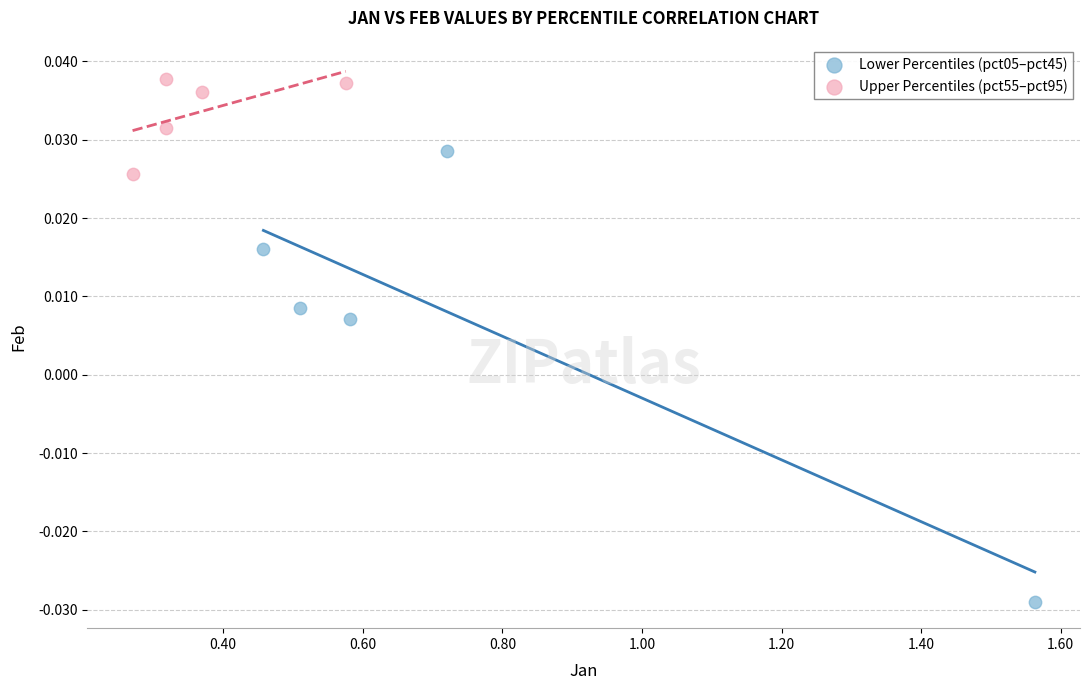

Which series has the widest spread of Y values?

Lower Percentiles (pct05–pct45)